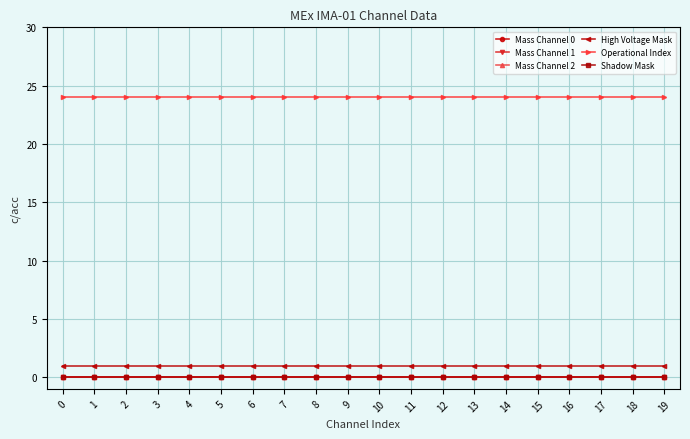

Does the chart have visible grid lines?

Yes